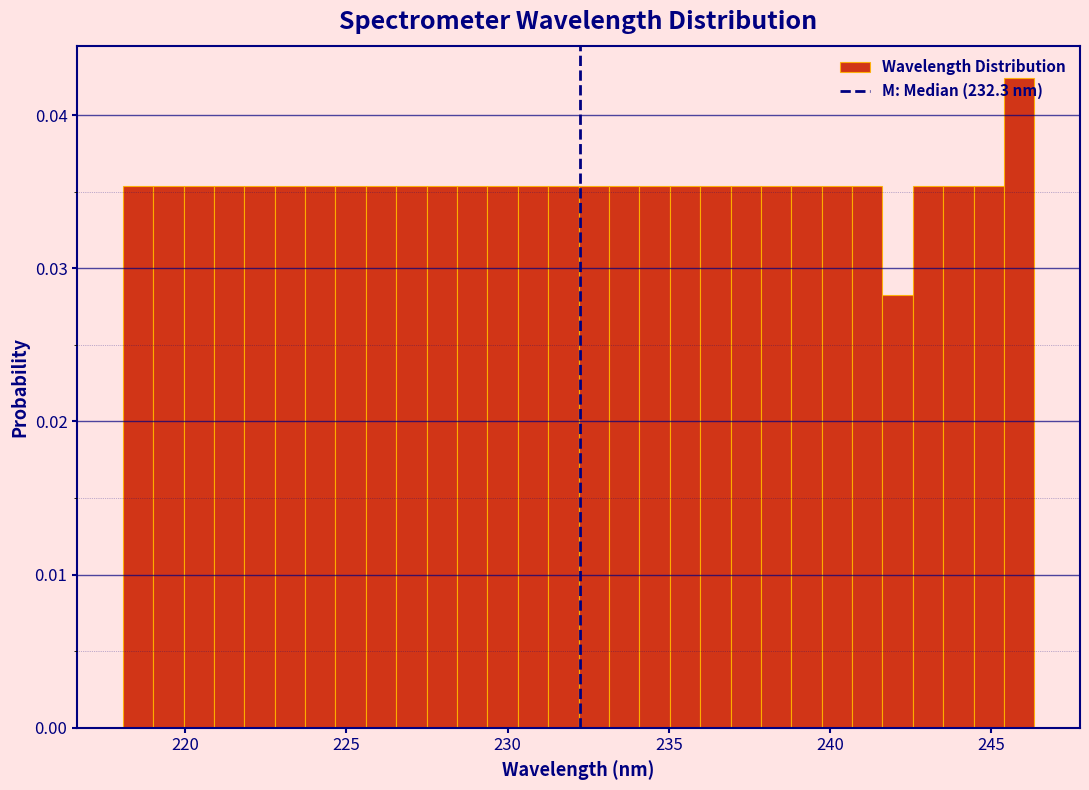

Around what value on the x-axis is the tallest bar? Give the approximate position of its centre, as read against the axis.

246.0